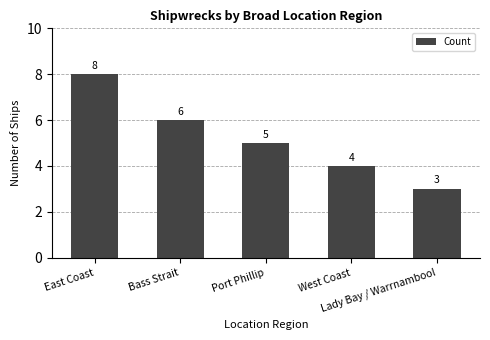

Reading left to right, what are all the values shown in this chart?

East Coast=8	Bass Strait=6	Port Phillip=5	West Coast=4	Lady Bay / Warrnambool=3